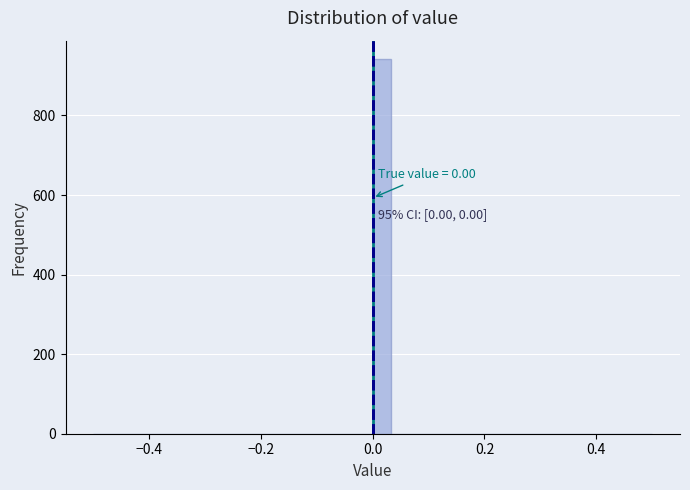

Read against the x-axis, roughly where is the centre of the tallest bar?

0.02